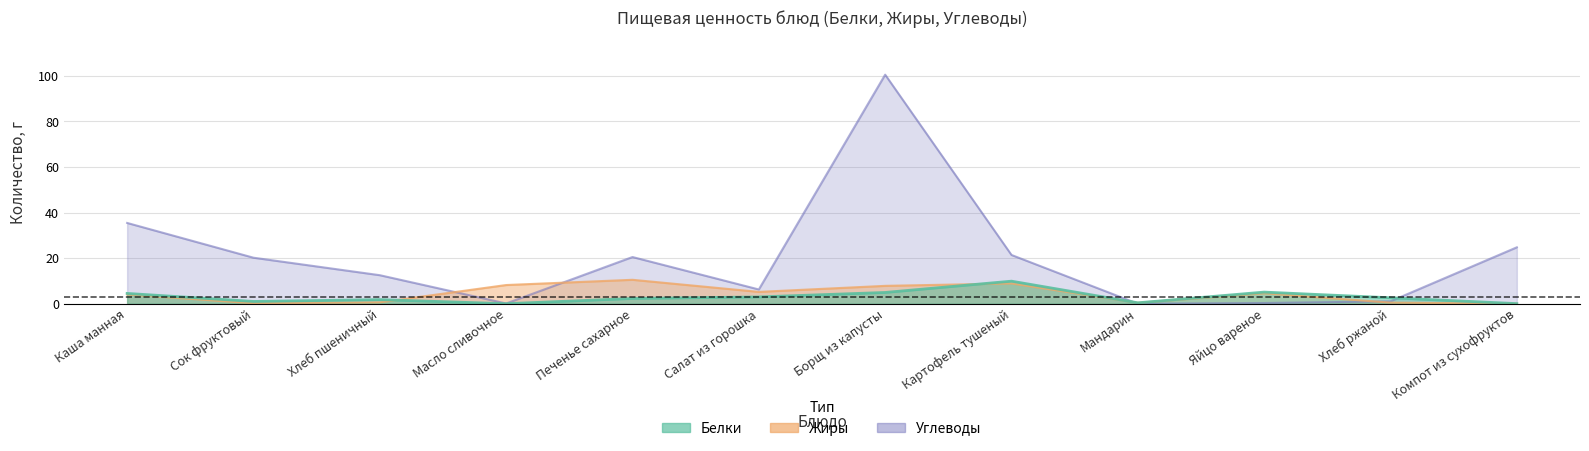

Is the value of Белки at Мандарин greater than the value of Углеводы at Салат из горошка?

No